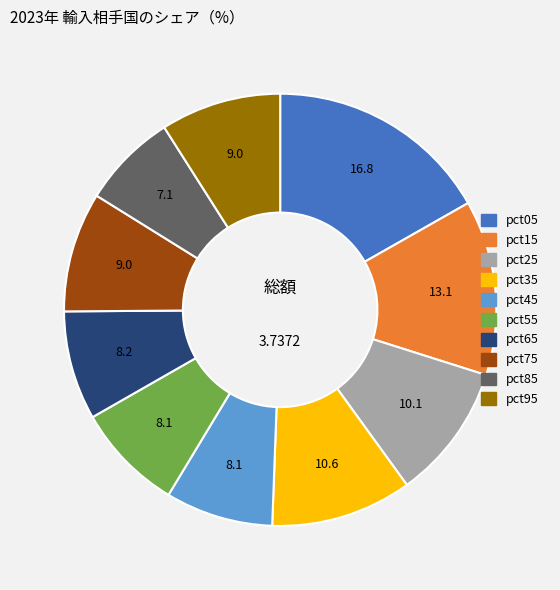

The pct05 slice represents 17% of the pie. True or false?

True